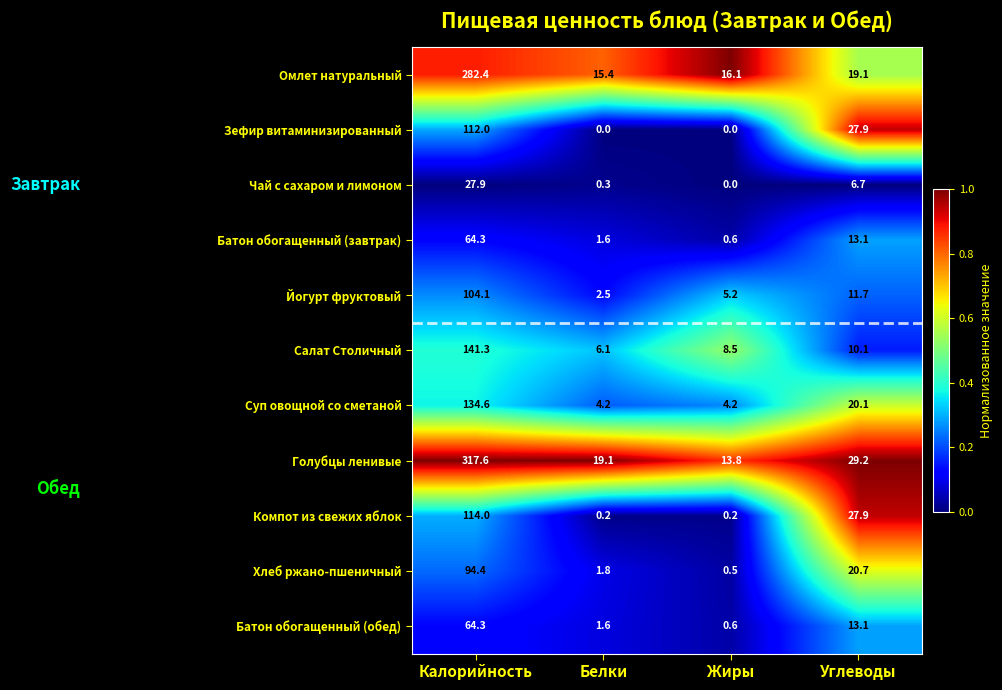

Which series has the widest spread of values?

Голубцы ленивые